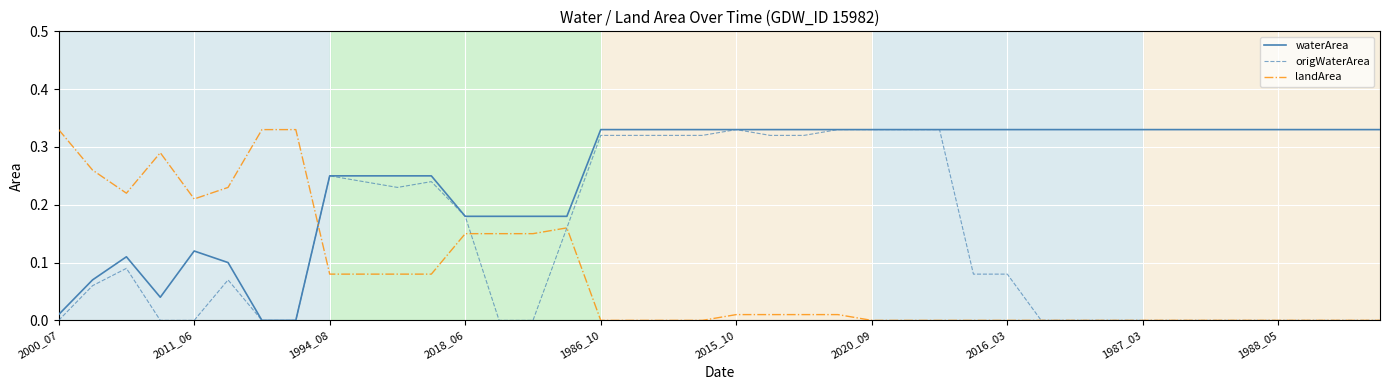

True or false: landArea and waterArea cross at least once.

True